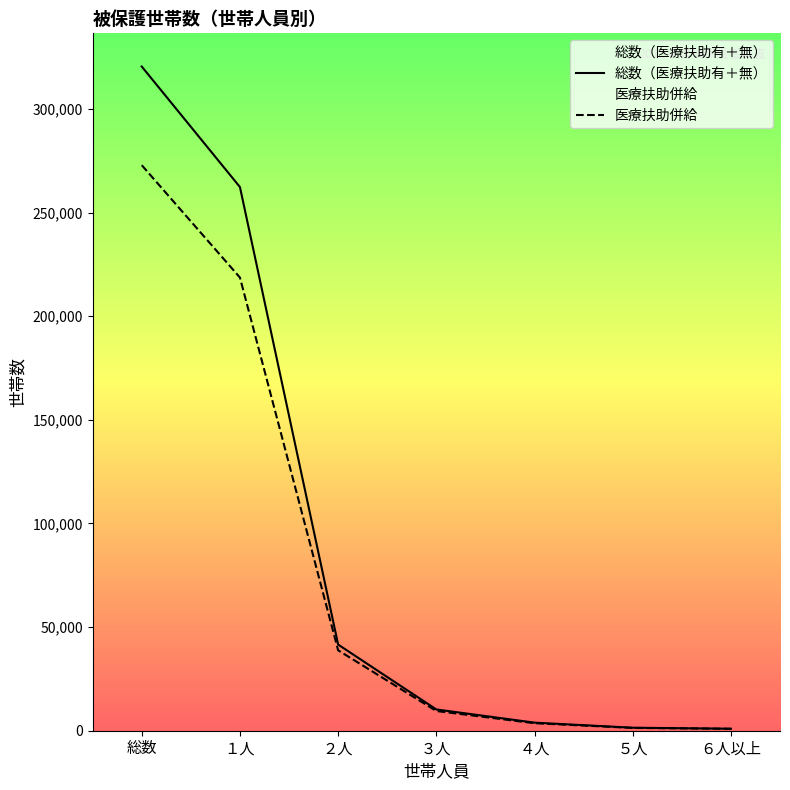

What is the value of the 医療扶助併給 point at the 4th from the left?

9513